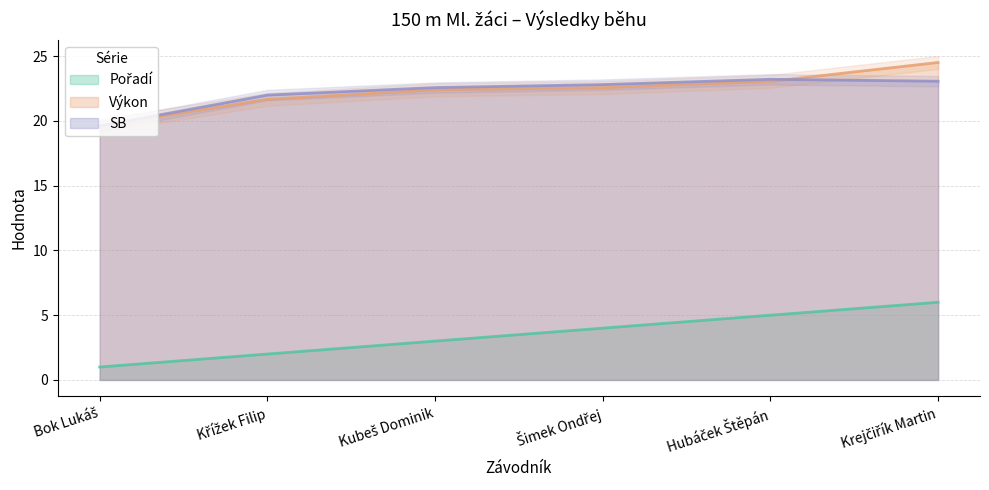

How many lines are shown in the chart?

3